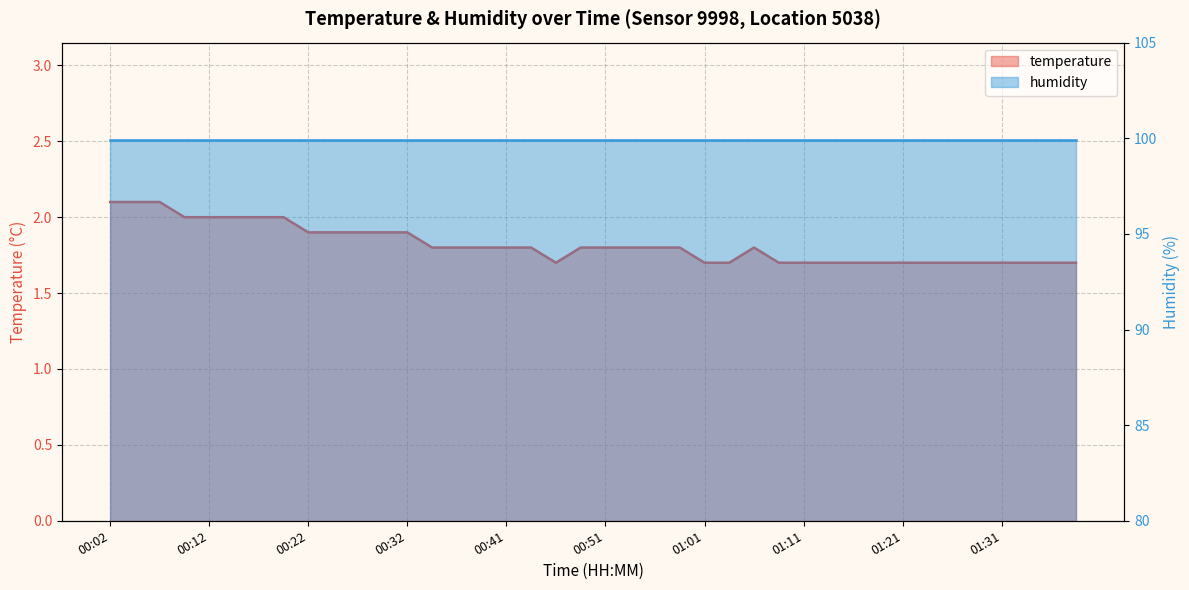

Count the number of categories in the chart.

40